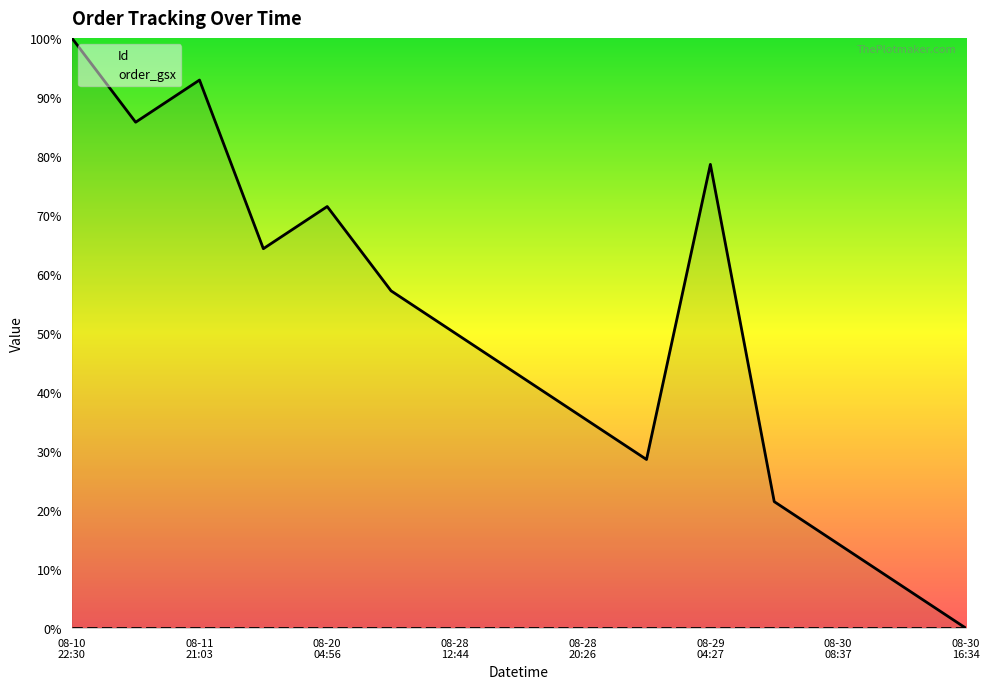

What is the greatest value displayed?

1.0